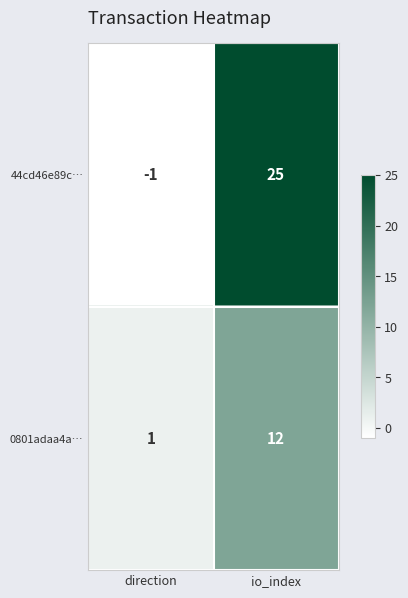

Reading right to left, transcribe all the data shown in this chart.

44cd46e89c…: io_index=25	direction=-1
0801adaa4a…: io_index=12	direction=1